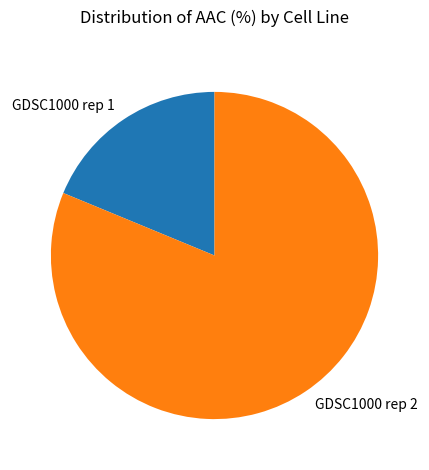

What is the majority slice?

GDSC1000 rep 2